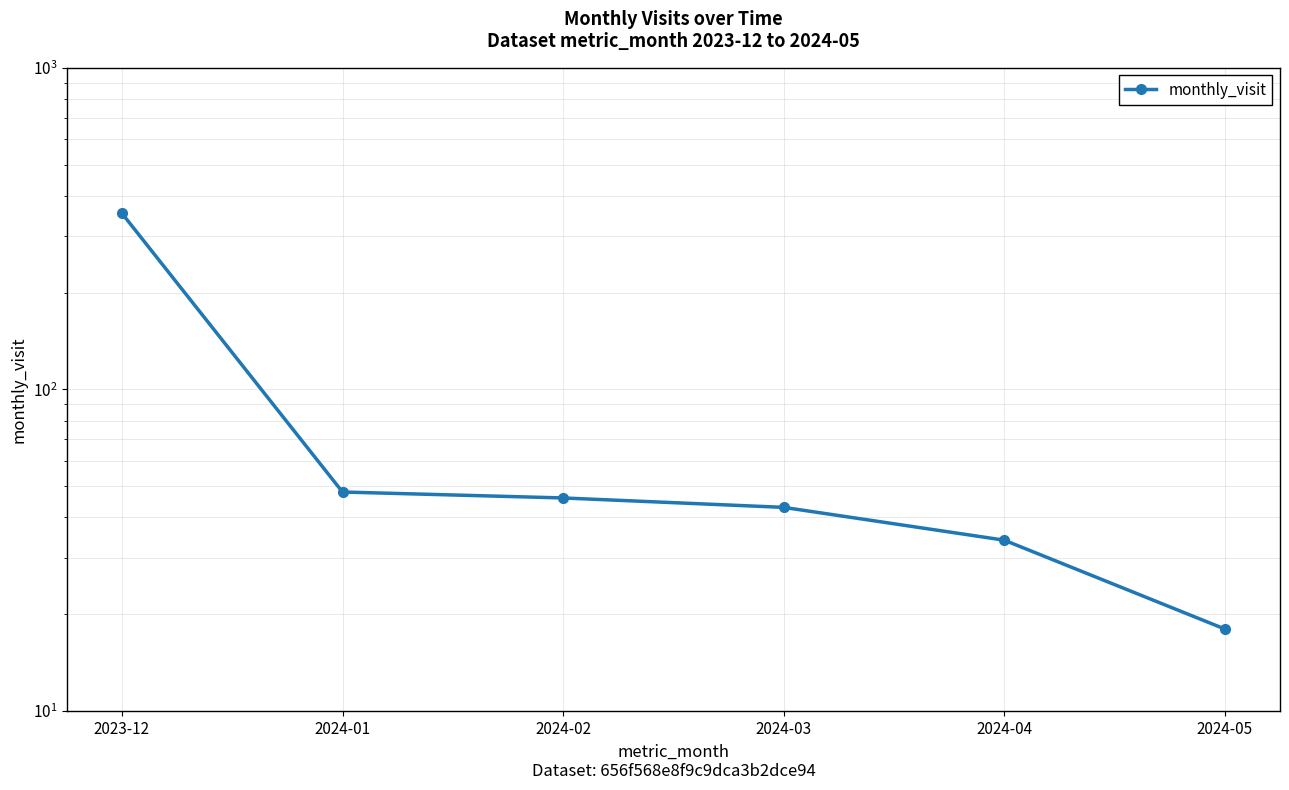

What is the sum of all values?

542